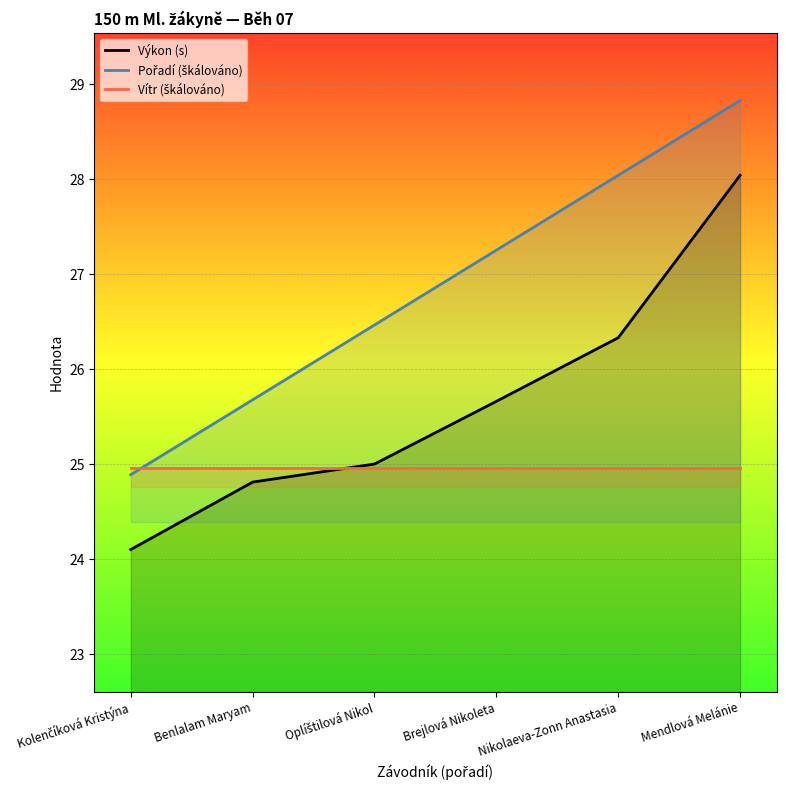

The value of Pořadí (škálováno) at Nikolaeva-Zonn Anastasia is 28.0. True or false?

True